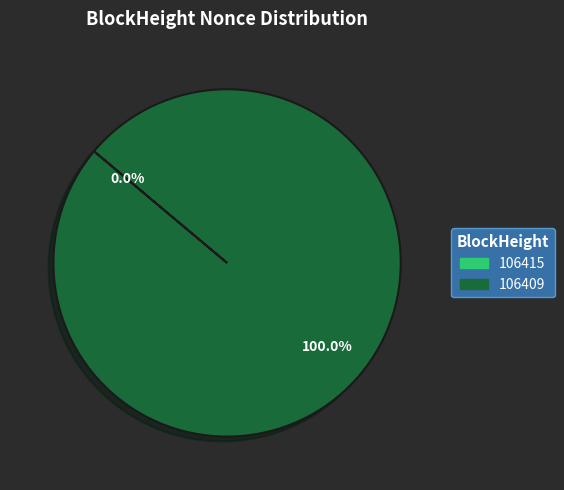

Which category has the smallest portion of the pie?

106415